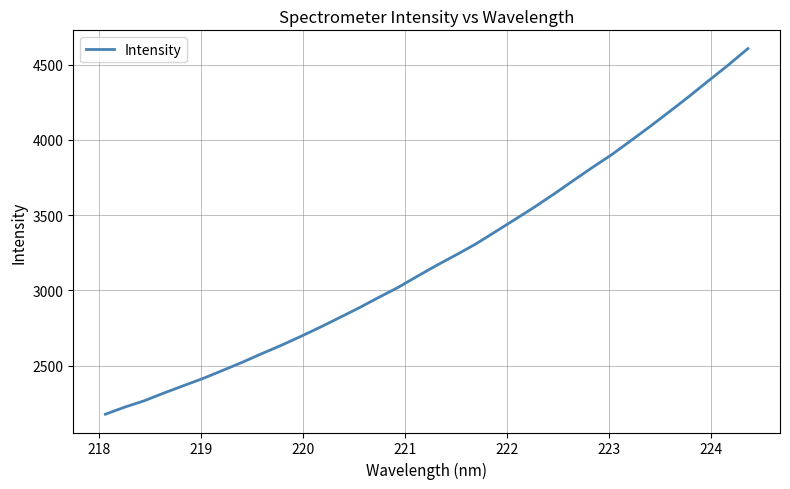

What is the difference between the maximum and minimum values?

2427.7